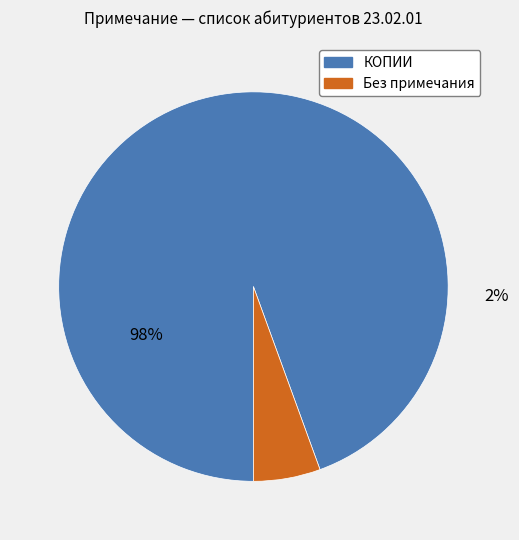

What is the largest slice in the pie chart?

КОПИИ